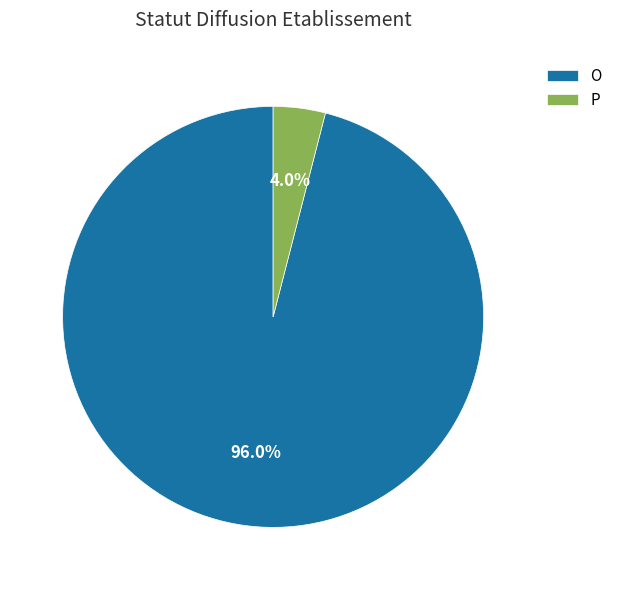

What is the largest slice in the pie chart?

O